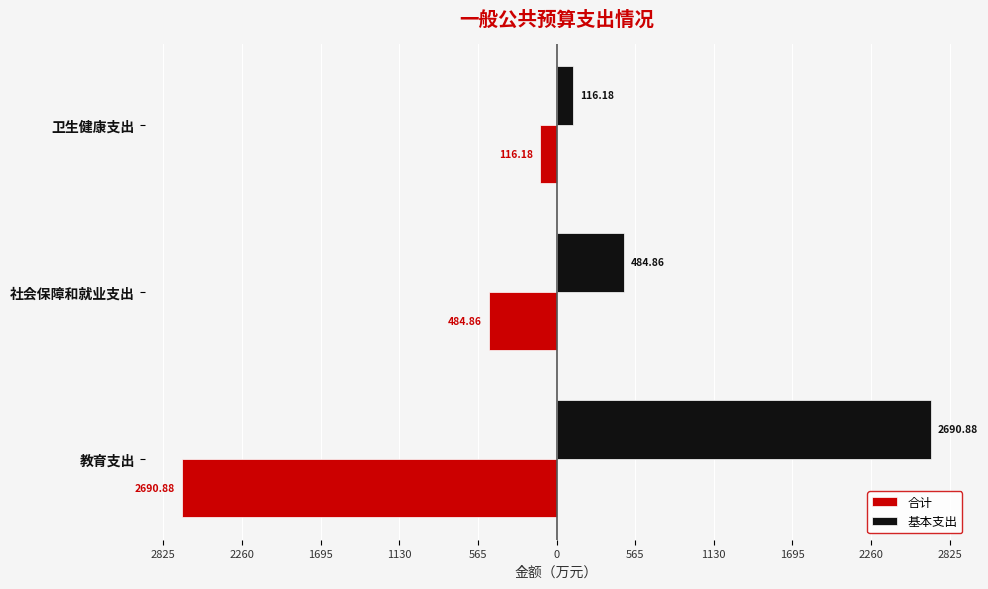

What is the difference between the maximum and minimum values in the 合计 series?

2574.7